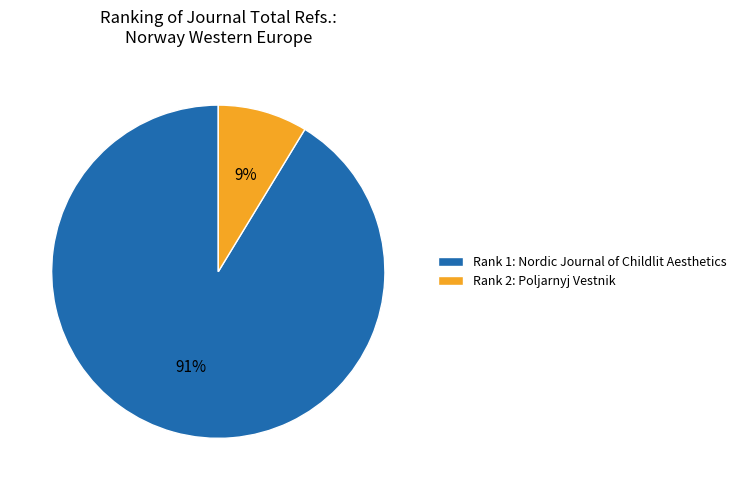

What is the largest slice in the pie chart?

Rank 1: Nordic Journal of Childlit Aesthetics